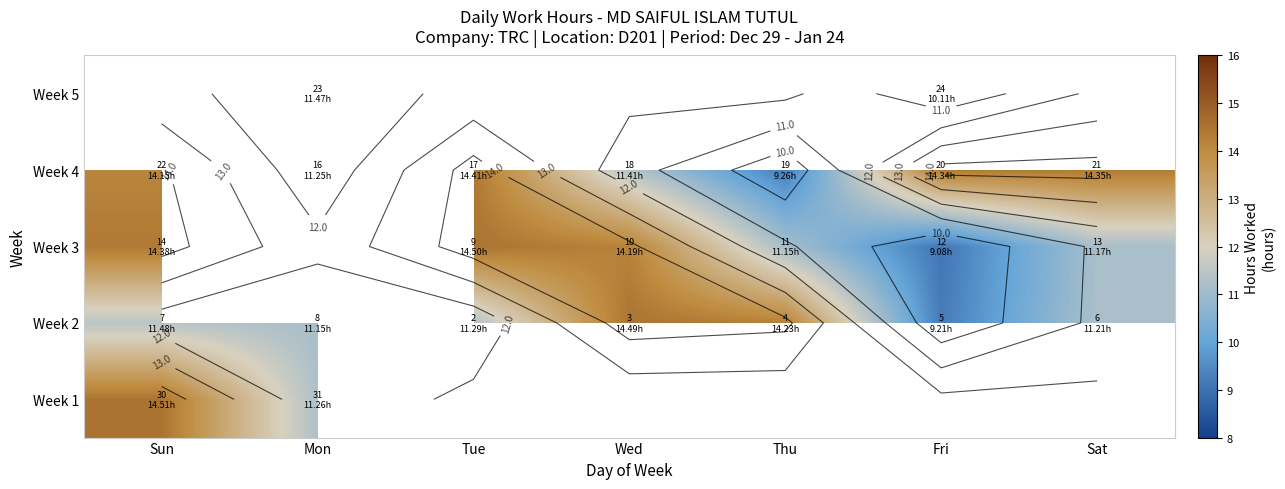

How many positive values does the Week 1 series have?

2